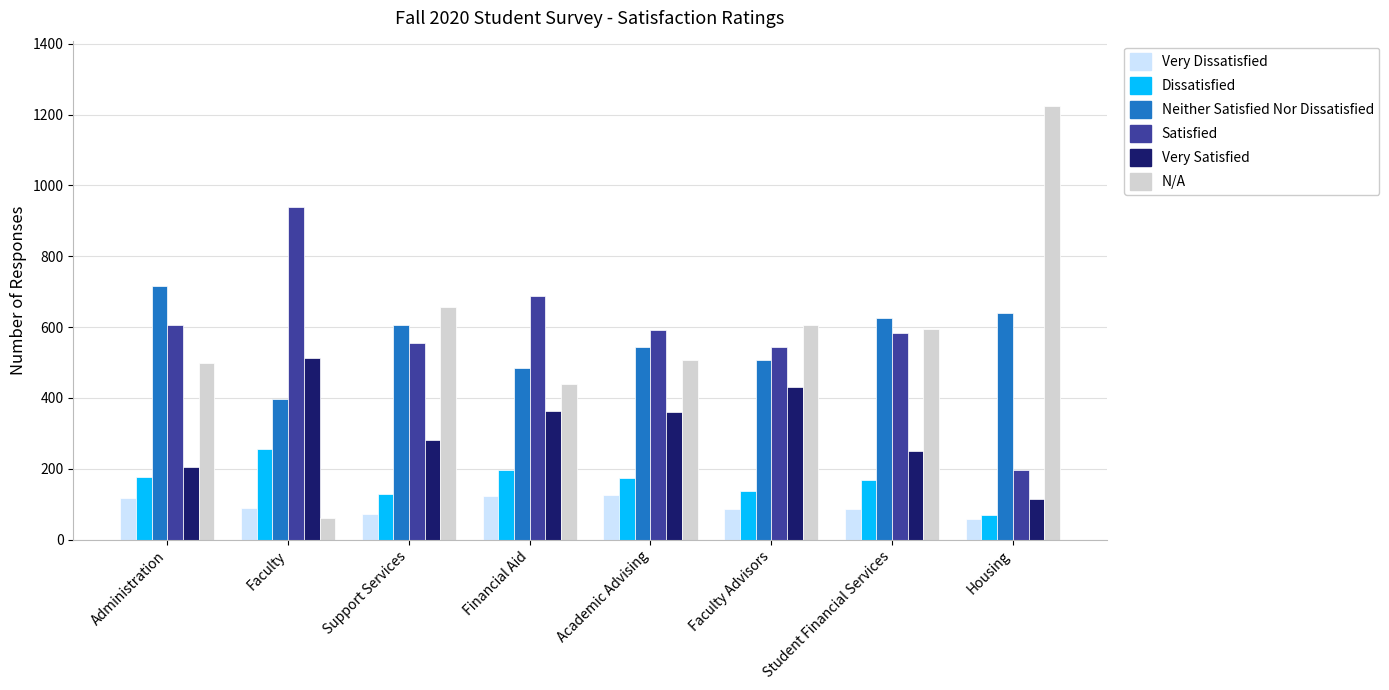

What are all the series names shown in the legend?

Very Dissatisfied, Dissatisfied, Neither Satisfied Nor Dissatisfied, Satisfied, Very Satisfied, N/A